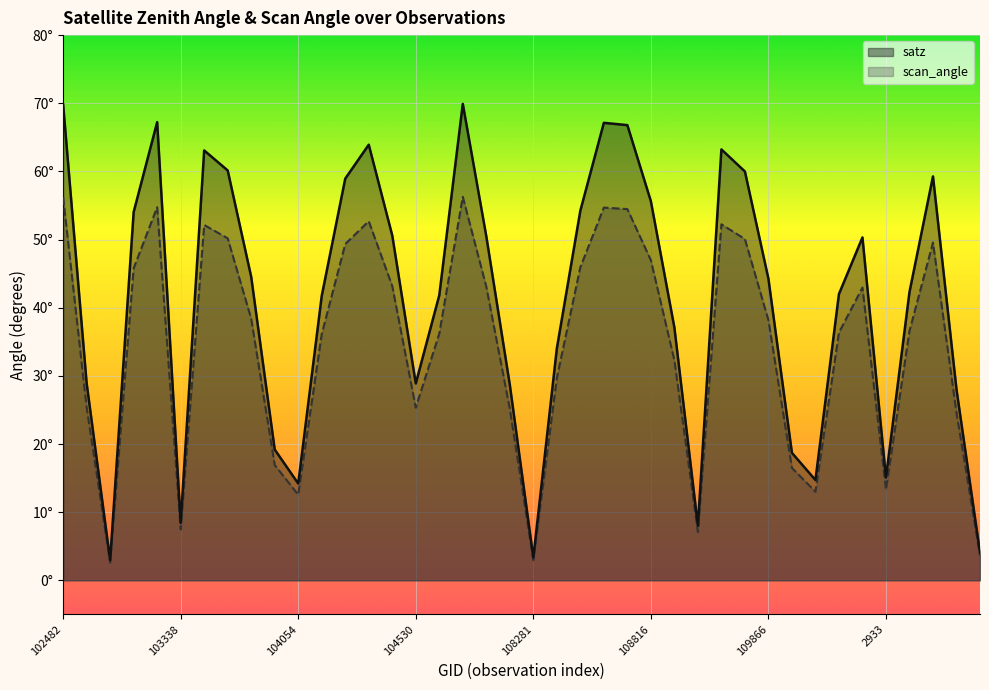

What are all the series names shown in the legend?

satz, scan_angle